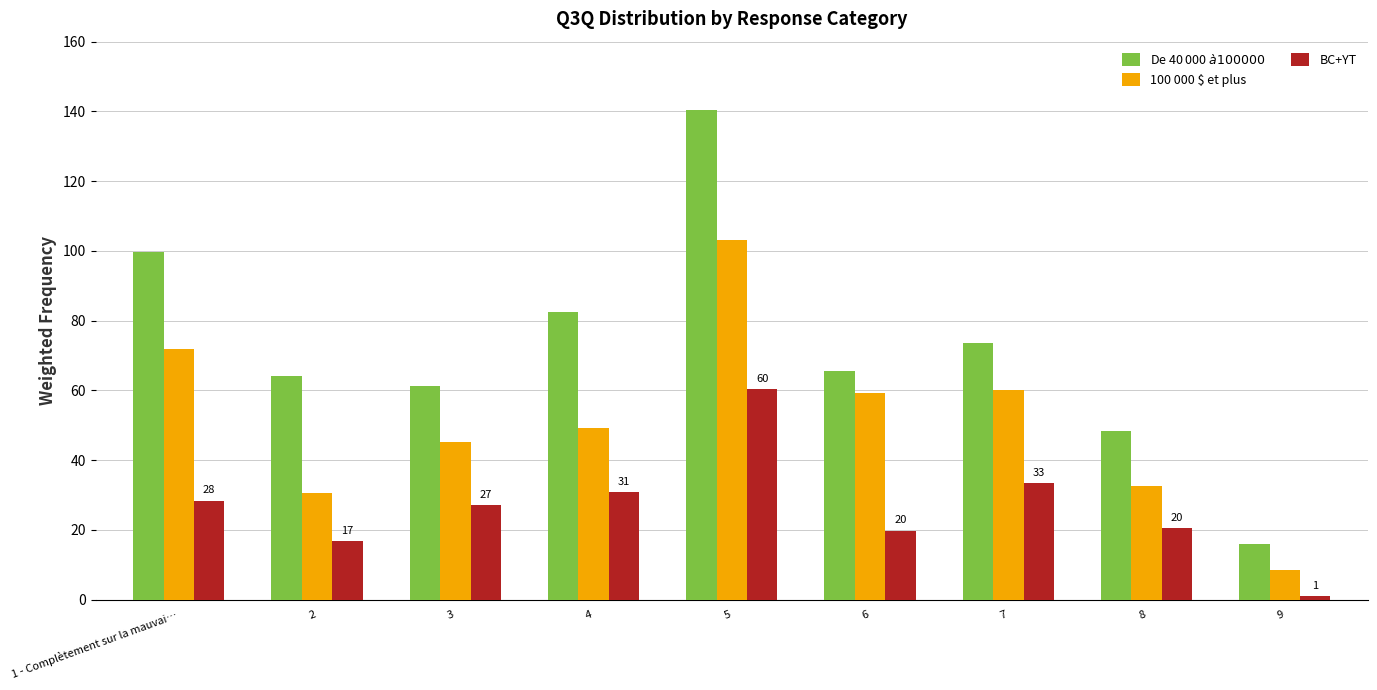

What is the sum of all De 40 000 $ à 100 000 $ values?

650.9